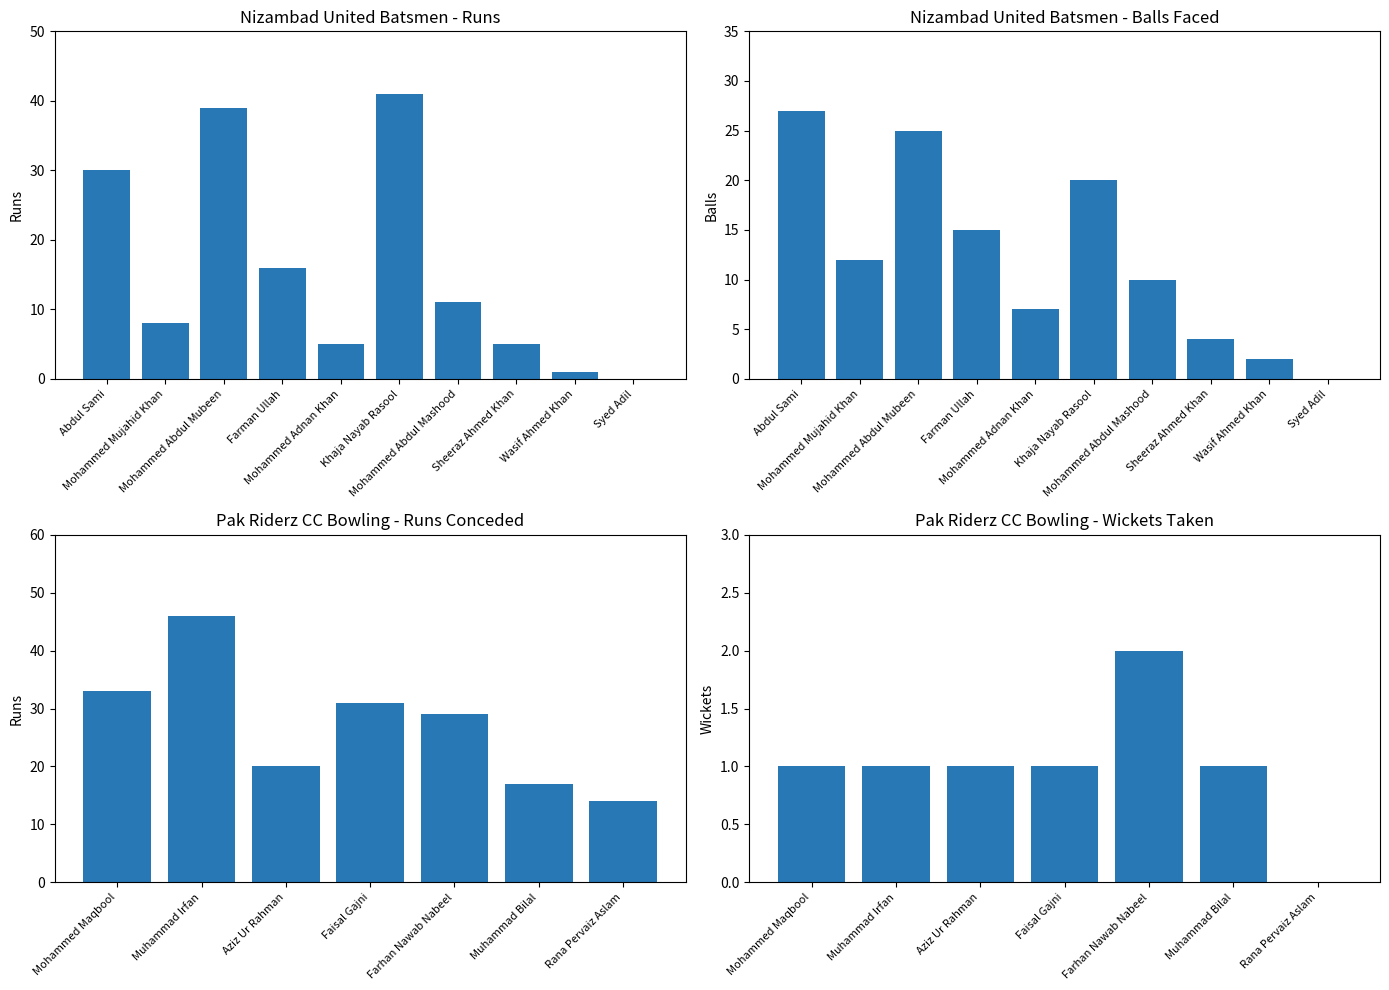

How many positive values does the Runs series have?

9